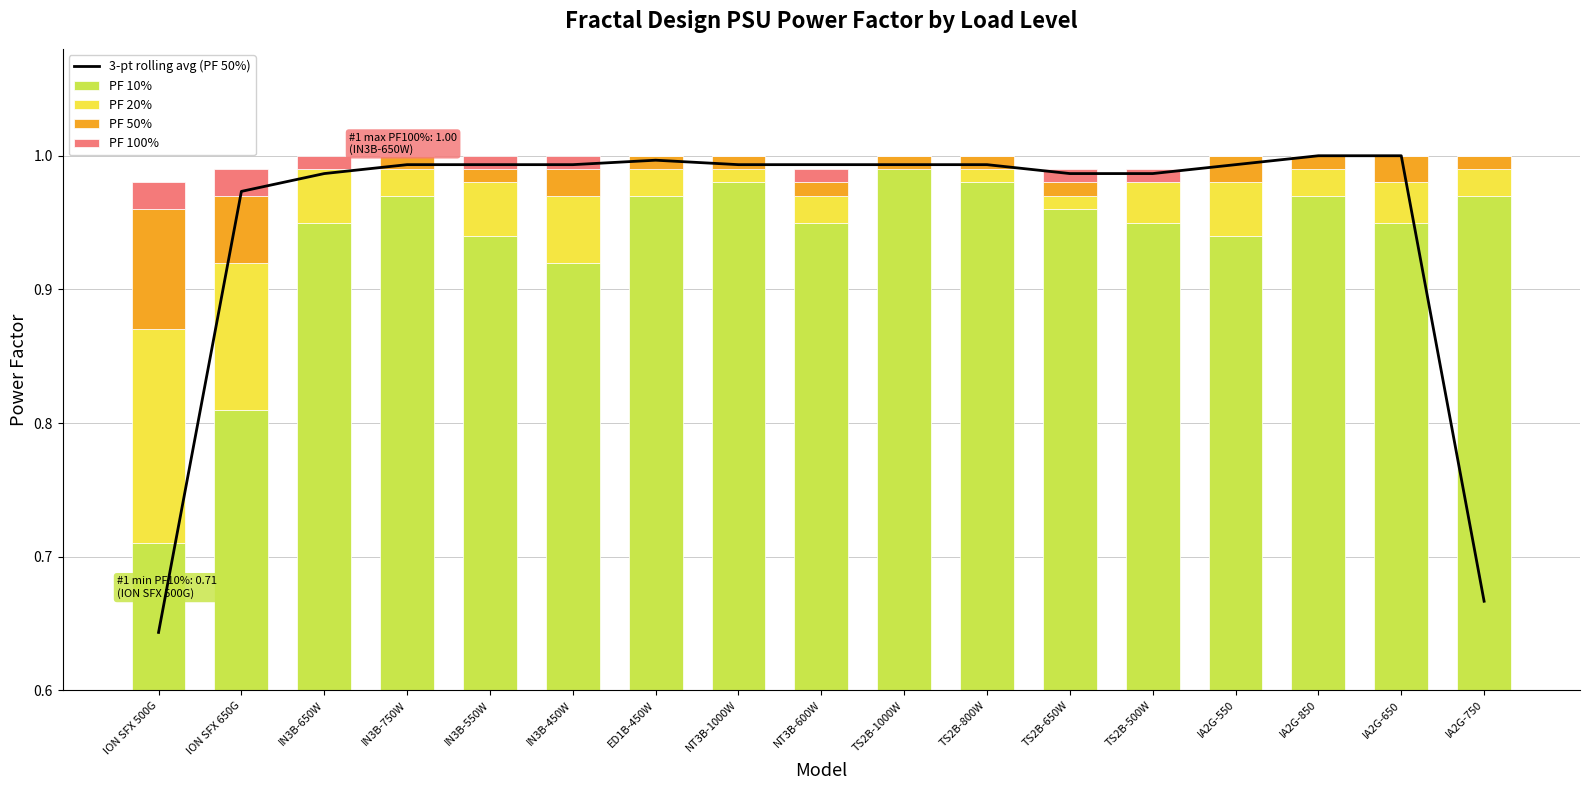

Reading left to right, list all the values displayed in this chart.

3-pt rolling avg (PF 50%): 0.6	1.0	1.0	1.0	1.0	1.0	1.0	1.0	1.0	1.0	1.0	1.0	1.0	1.0	1.0	1.0	0.7
PF 10%: 0.7	0.8	0.9	1.0	0.9	0.9	1.0	1.0	0.9	1.0	1.0	1.0	0.9	0.9	1.0	0.9	1.0
PF 20%: 0.2	0.1	0.0	0.0	0.0	0.0	0.0	0.0	0.0	0.0	0.0	0.0	0.0	0.0	0.0	0.0	0.0
PF 50%: 0.1	0.0	0.0	0.0	0.0	0.0	0.0	0.0	0.0	0.0	0.0	0.0	0.0	0.0	0.0	0.0	0.0
PF 100%: 0.0	0.0	0.0	0.0	0.0	0.0	0.0	0.0	0.0	0.0	0.0	0.0	0.0	0.0	0.0	0.0	0.0